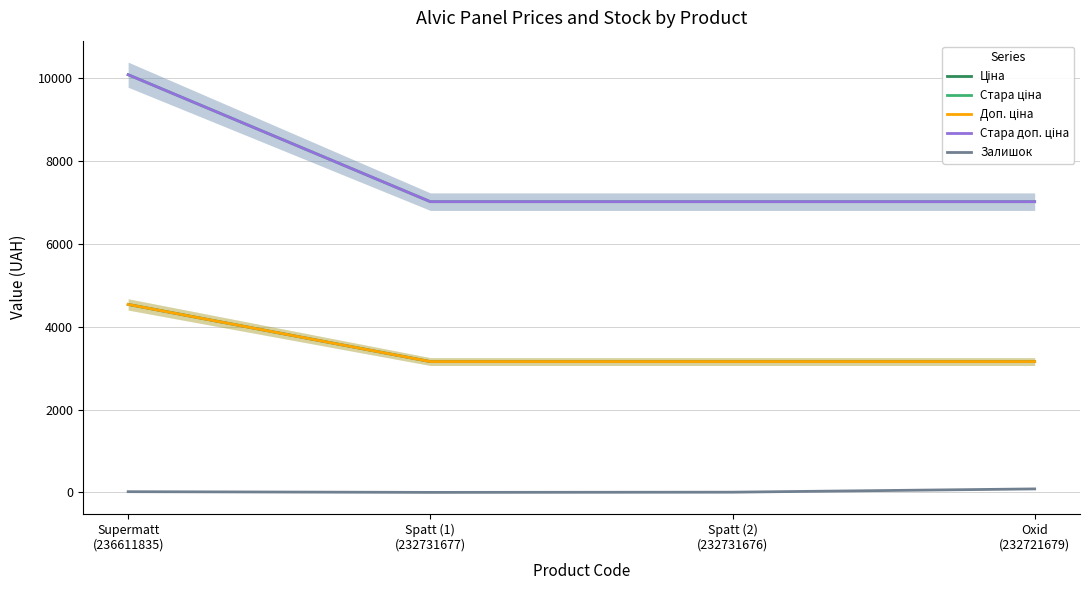

How many categories are shown in the chart?

4